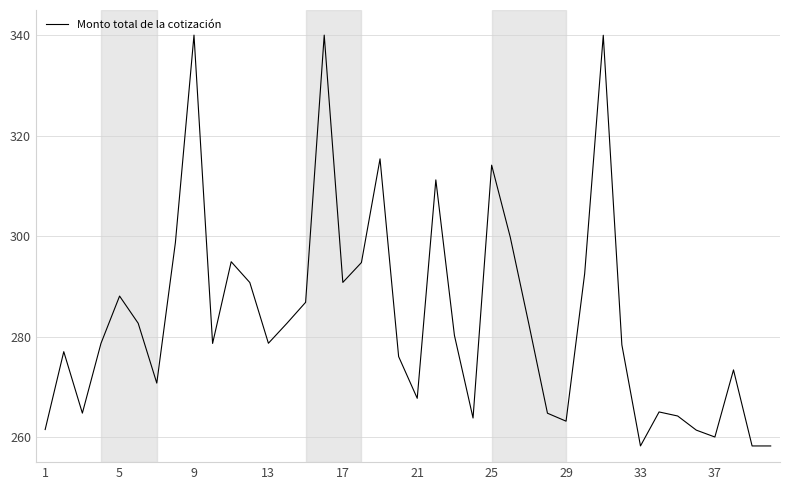

What is the smallest value displayed?

258.2